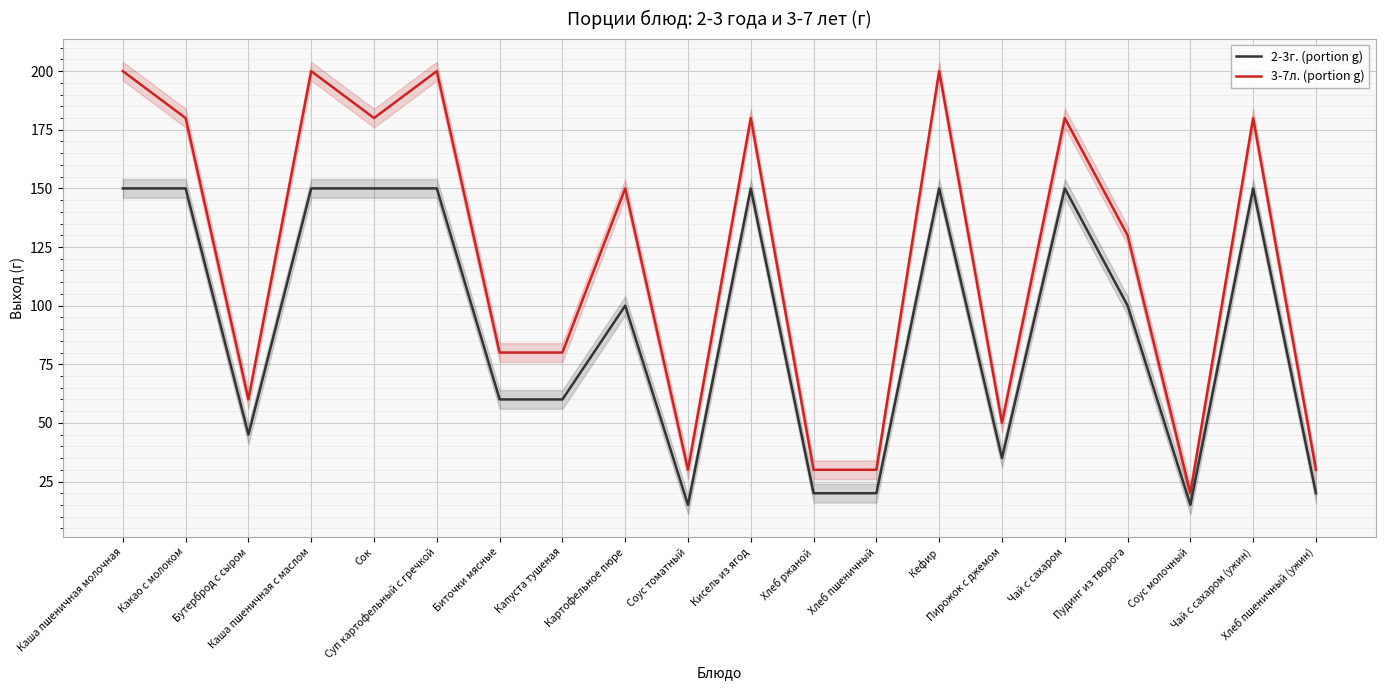

Between Соус томатный and Хлеб пшеничный (ужин), which series saw the biggest shift?

2-3г. (portion g)